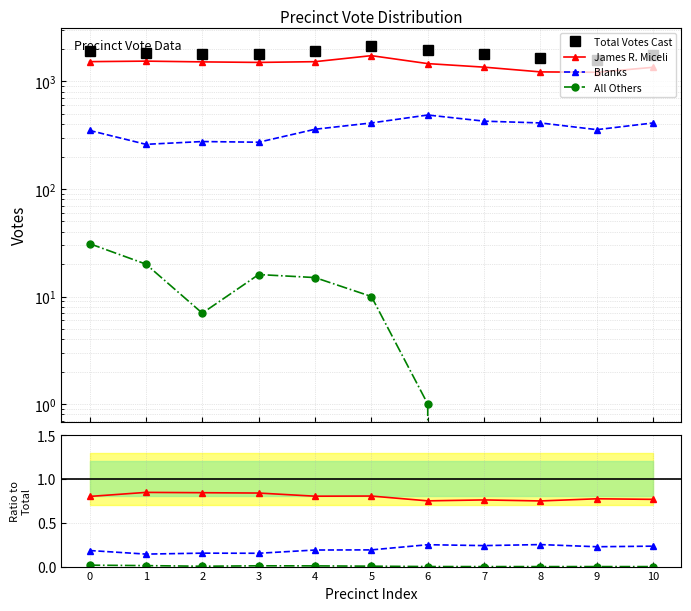

What is the spread (max minus min) of values at 0?

1908.0